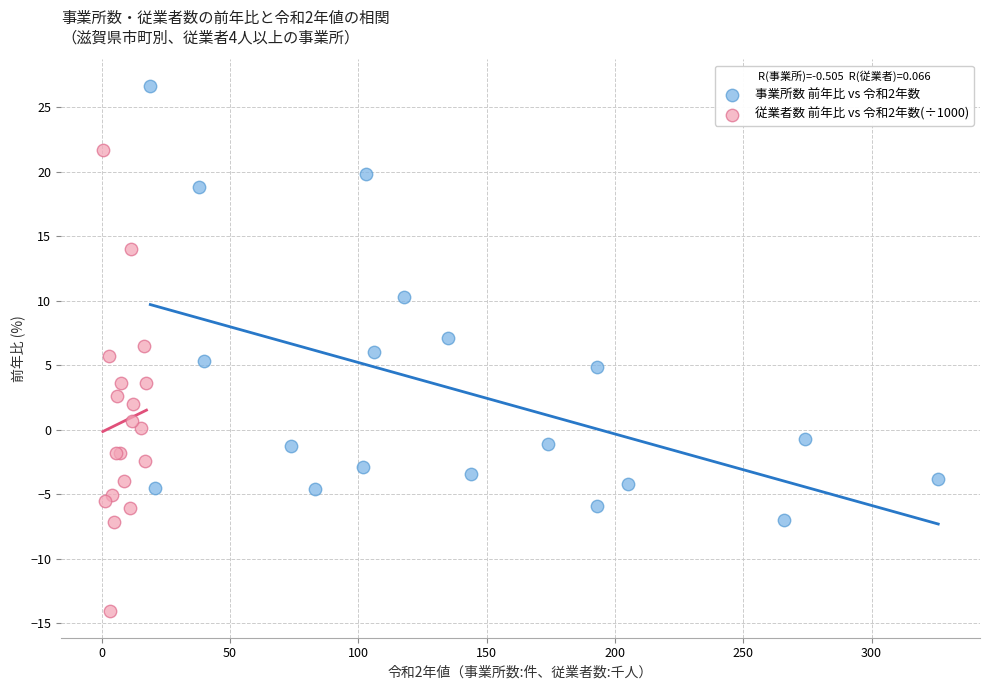

Which series contains the lowest Y value?

従業者数 前年比 vs 令和2年数(÷1000)